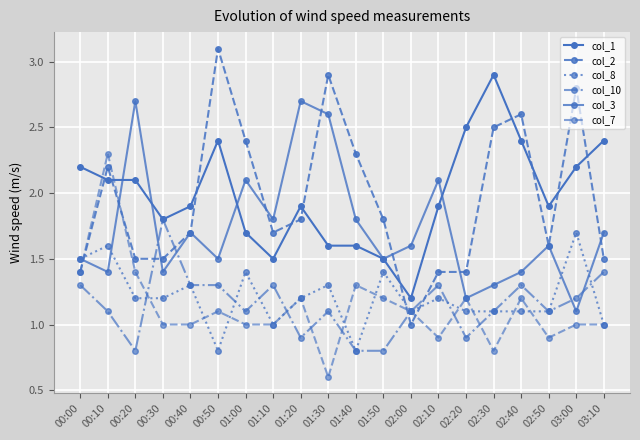

Is this an area chart (filled region under the line)?

No